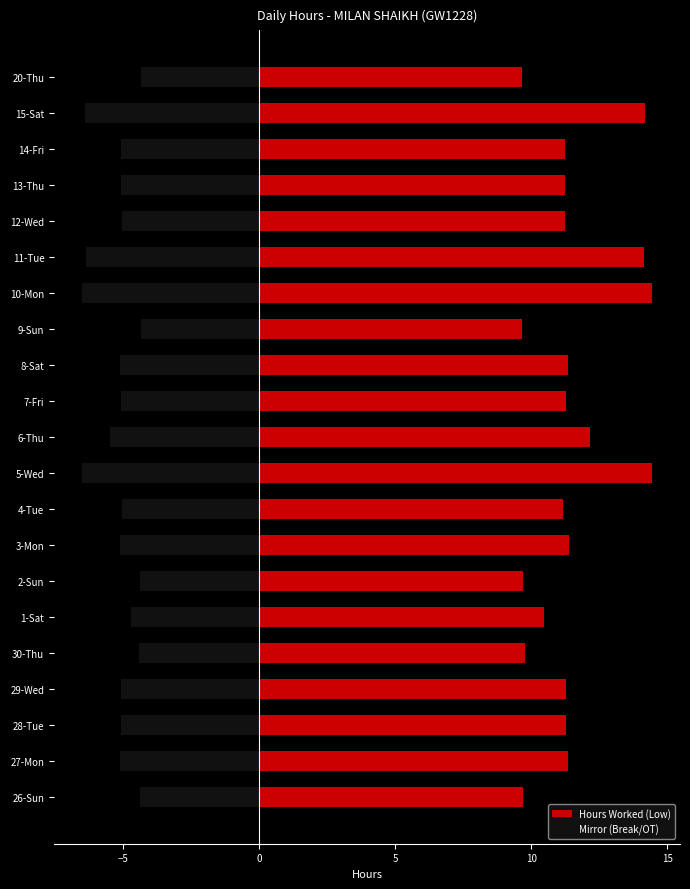

What is the highest value of the Mirror (Break/OT) series?

-4.3